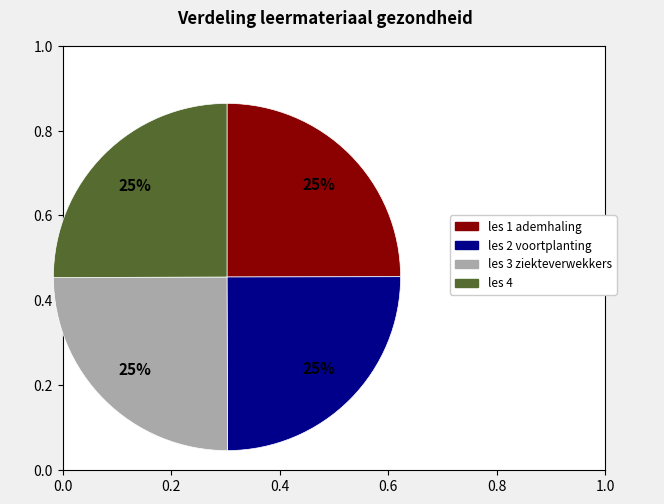

Is there a majority slice in this chart?

No